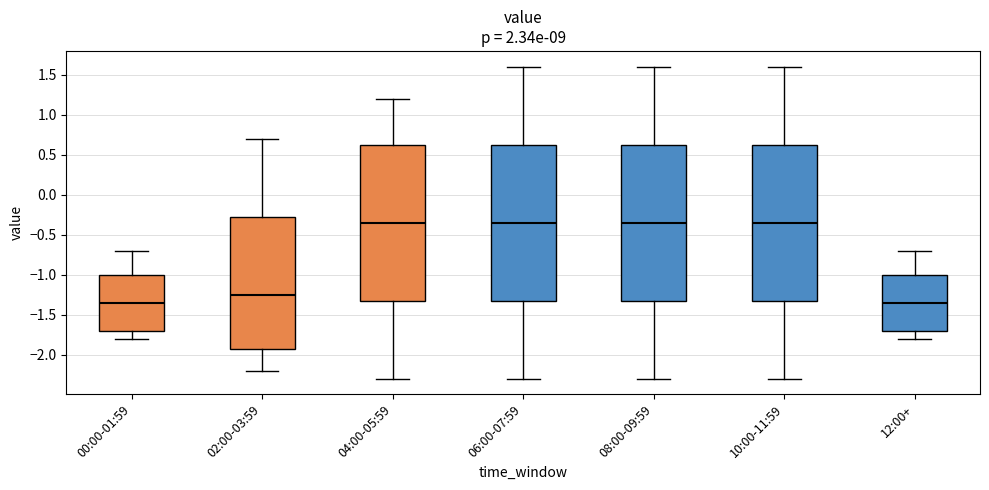

Reading left to right, transcribe this box plot: for each box, give where its median line is, the range the box spans, and where its two whiskers end, as read against the y-axis. The values are not printed on the chart, so give them approximately, as read against the axis.

00:00-01:59: median -1.35, box -1.70 to -1.00, whiskers -1.80 to -0.70
02:00-03:59: median -1.25, box -1.90 to -0.25, whiskers -2.20 to 0.70
04:00-05:59: median -0.35, box -1.30 to 0.65, whiskers -2.30 to 1.20
06:00-07:59: median -0.35, box -1.30 to 0.65, whiskers -2.30 to 1.60
08:00-09:59: median -0.35, box -1.30 to 0.65, whiskers -2.30 to 1.60
10:00-11:59: median -0.35, box -1.30 to 0.65, whiskers -2.30 to 1.60
12:00+: median -1.35, box -1.70 to -1.00, whiskers -1.80 to -0.70